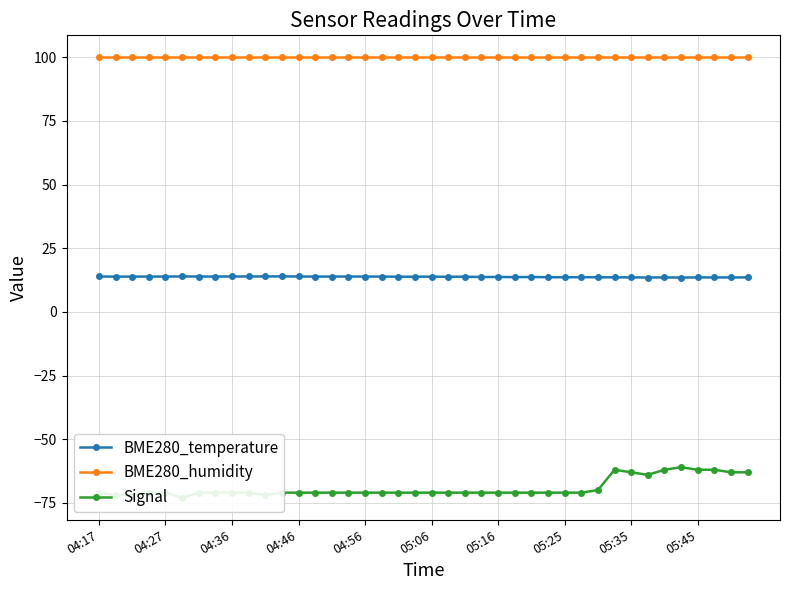

True or false: BME280_humidity and BME280_temperature cross at least once.

False